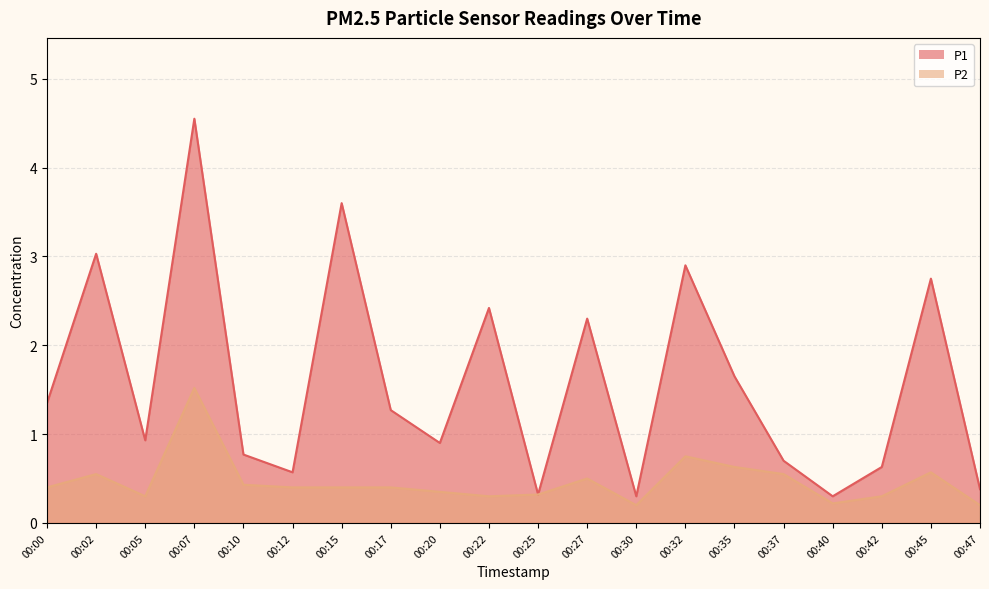

At which category does P1 reach its first local valley?

00:05